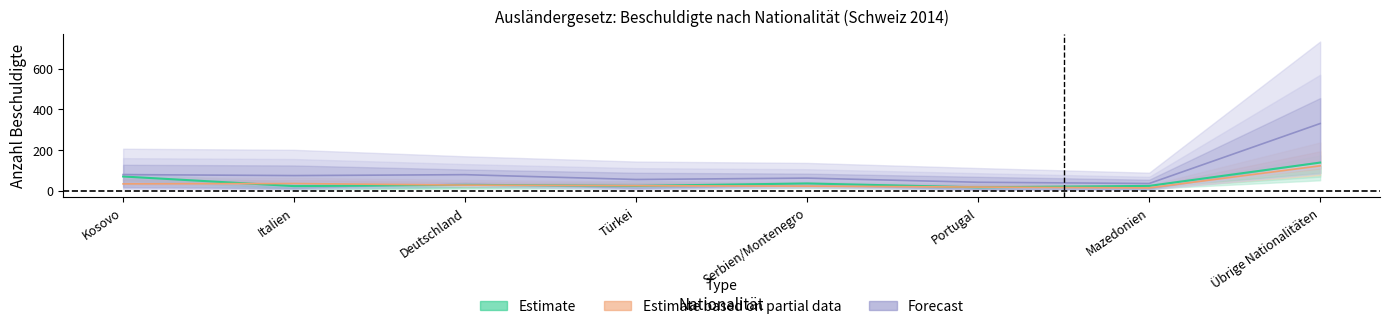

What position from the right is Kosovo?

8